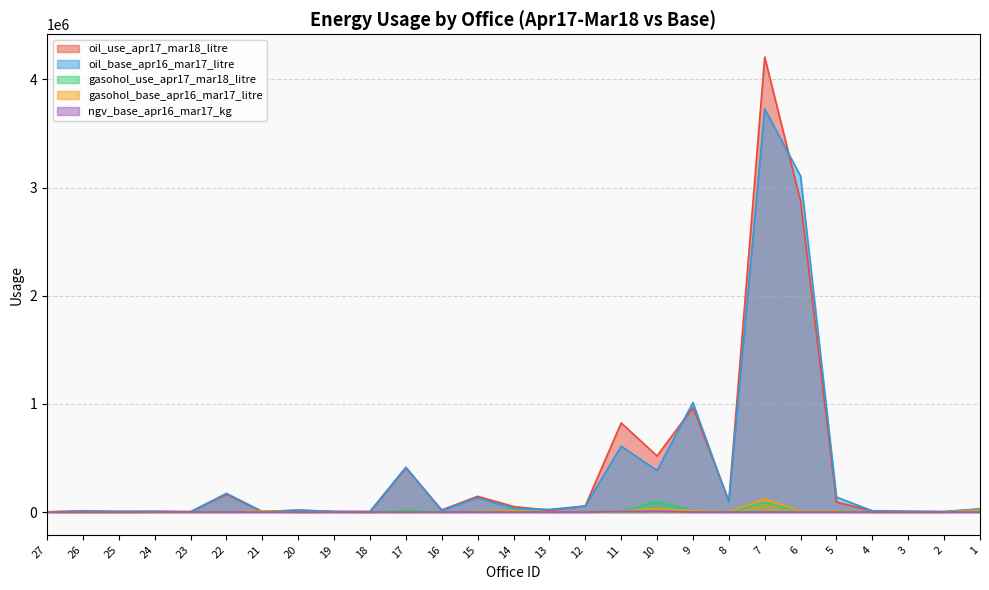

Between which two adjacent categories do gasohol_base_apr16_mar17_litre and oil_base_apr16_mar17_litre first intersect?

22 and 21